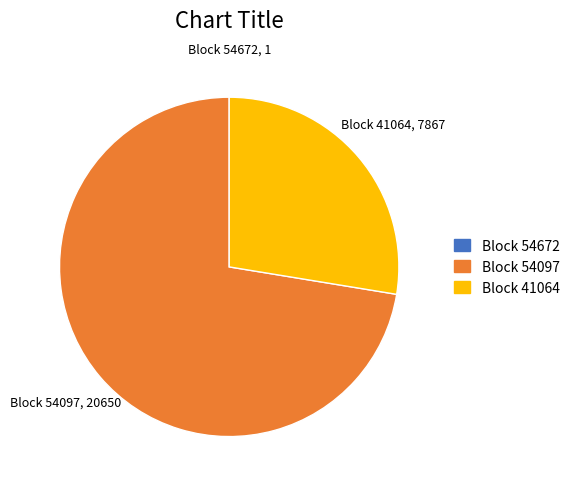

Approximately how many times larger is the value at Block 41064 compared to Block 54097?

0.4